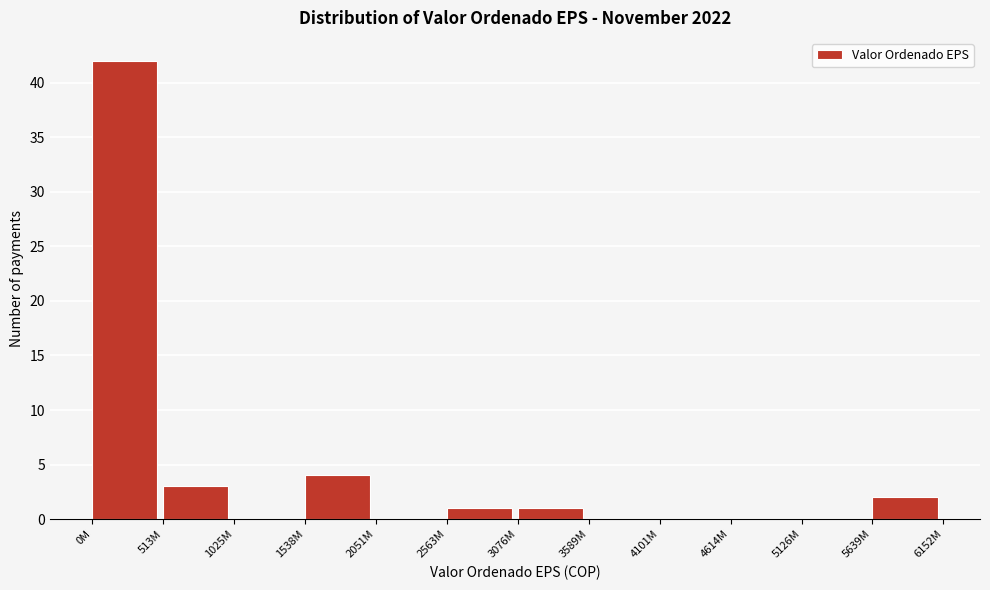

Reading right to left, list all the values displayed in this chart.

5639M=2	5126M=0	4614M=0	4101M=0	3589M=0	3076M=1	2563M=1	2051M=0	1538M=4	1025M=0	513M=3	0M=42